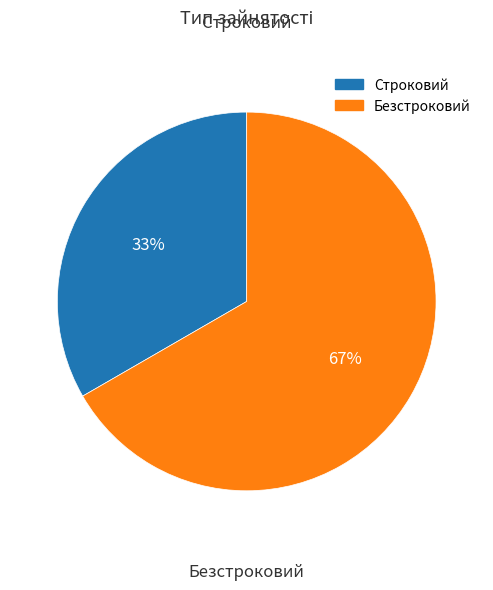

To the nearest percent, what is the combined percentage of Строковий and Безстроковий?

100%